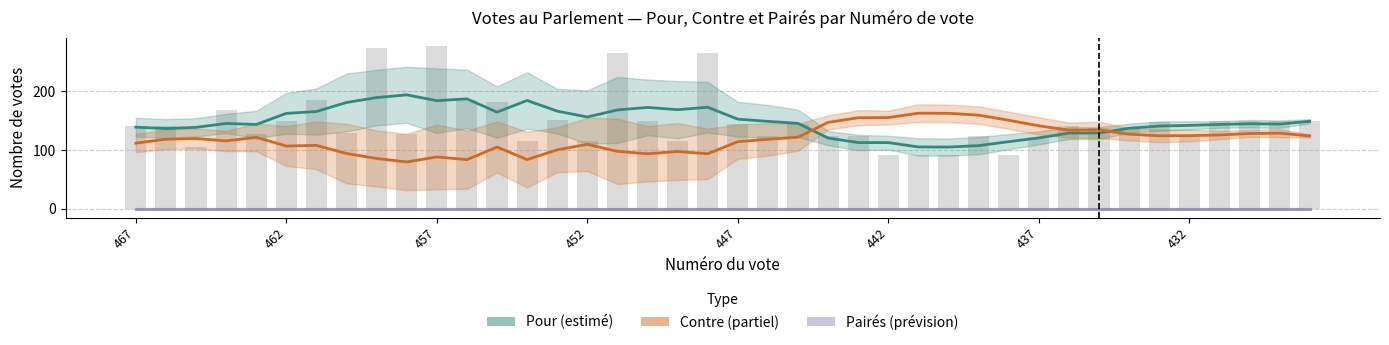

The Contre (partiel) series shows 269.5 at 26. True or false?

False